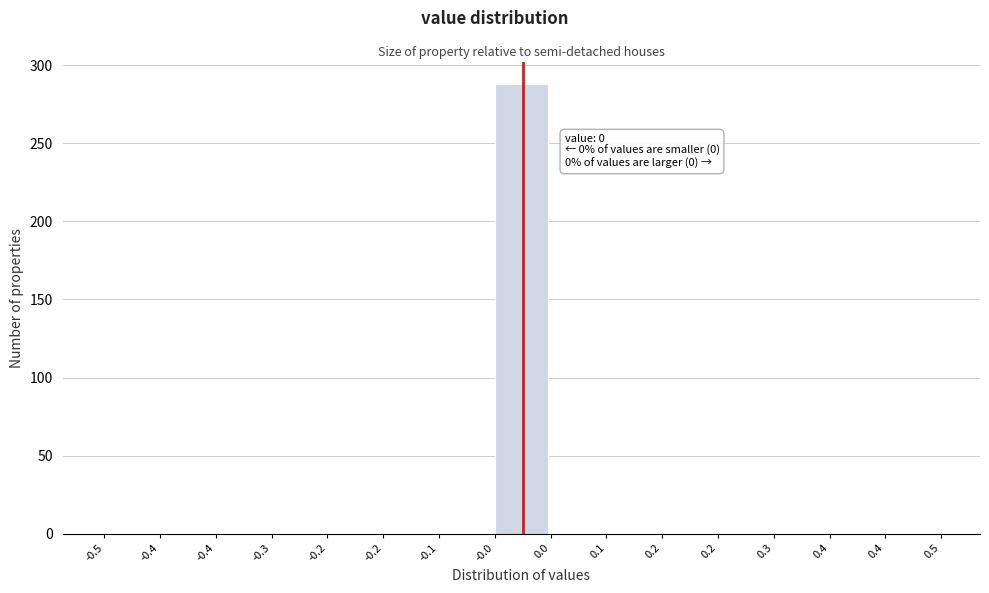

Count the number of categories in the chart.

15